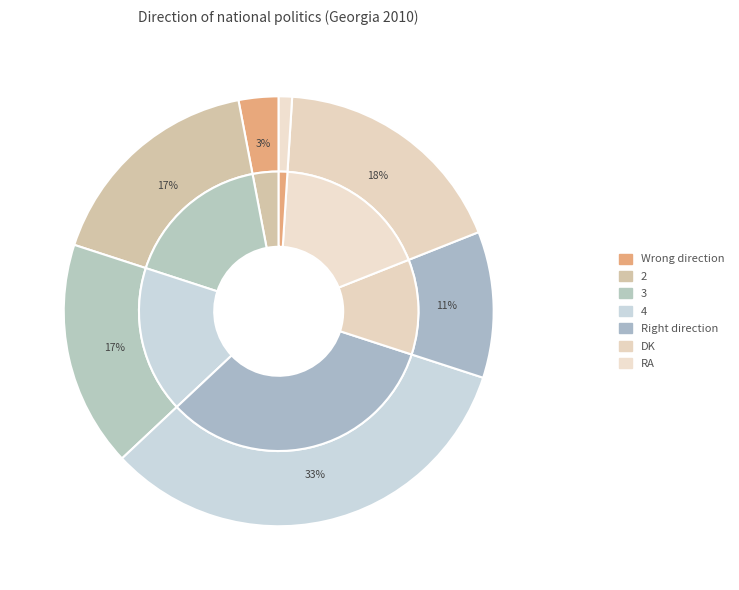

Which slice is the smallest?

RA